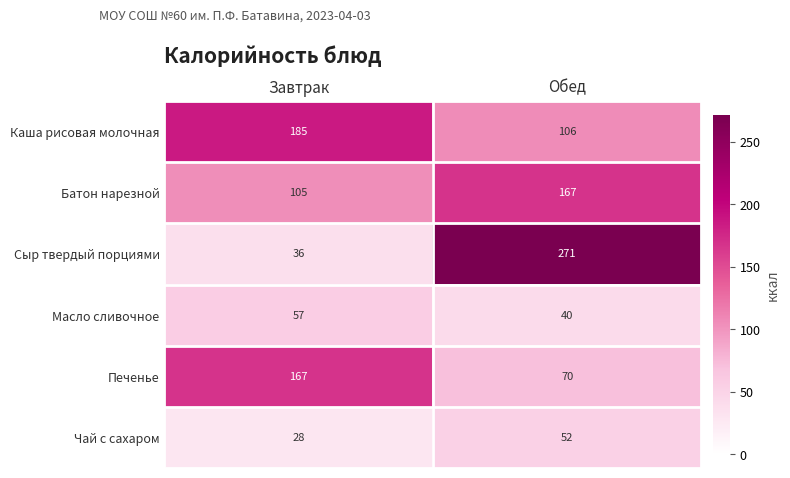

Where is Масло сливочное nearest to the value 48?

Обед